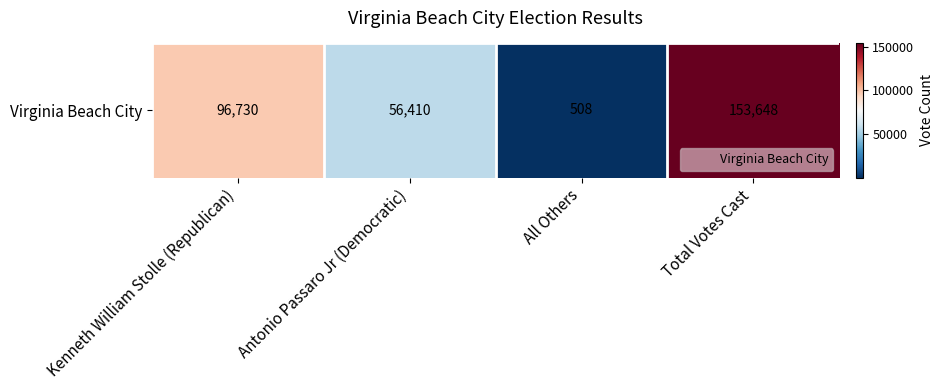

How many categories are shown in the chart?

4